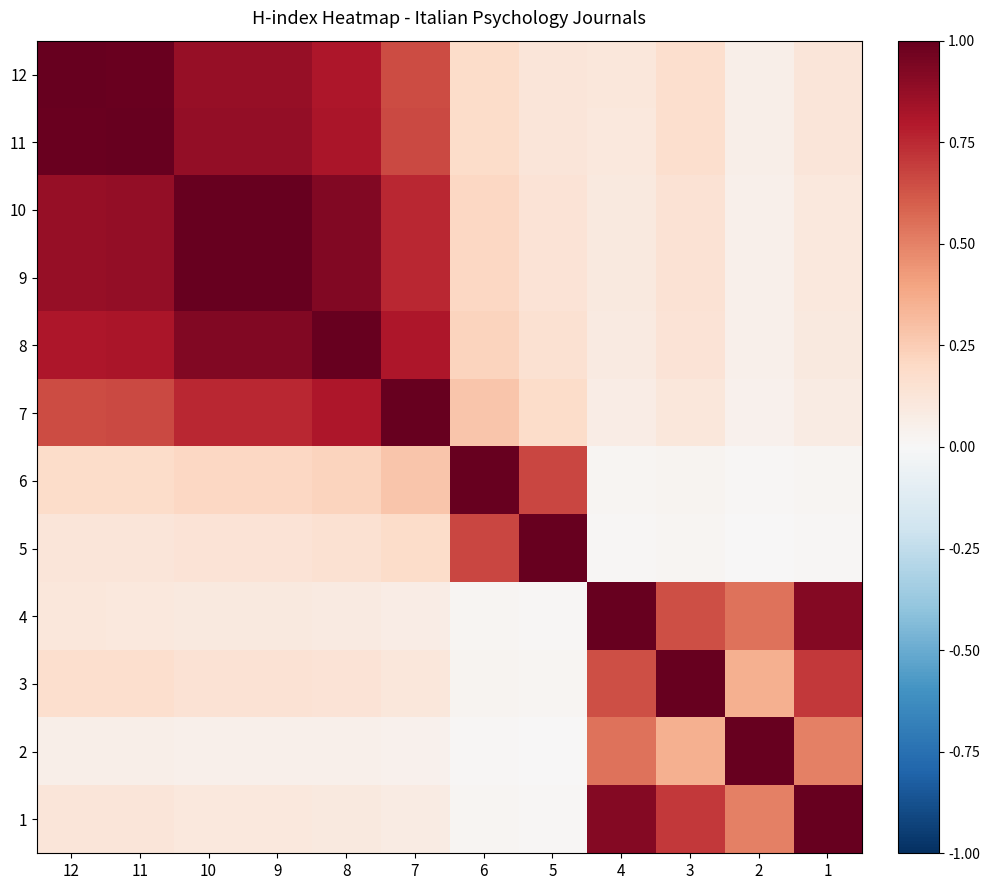

Reading left to right, transcribe all the data shown in this chart.

12: 12=1.0	11=1.0	10=0.9	9=0.9	8=0.8	7=0.7	6=0.2	5=0.1	4=0.1	3=0.2	2=0.1	1=0.1
11: 12=1.0	11=1.0	10=0.9	9=0.9	8=0.8	7=0.7	6=0.2	5=0.1	4=0.1	3=0.2	2=0.1	1=0.1
10: 12=0.9	11=0.9	10=1.0	9=1.0	8=0.9	7=0.8	6=0.2	5=0.1	4=0.1	3=0.1	2=0.1	1=0.1
9: 12=0.9	11=0.9	10=1.0	9=1.0	8=0.9	7=0.8	6=0.2	5=0.1	4=0.1	3=0.1	2=0.1	1=0.1
8: 12=0.8	11=0.8	10=0.9	9=0.9	8=1.0	7=0.8	6=0.2	5=0.2	4=0.1	3=0.1	2=0.0	1=0.1
7: 12=0.7	11=0.7	10=0.8	9=0.8	8=0.8	7=1.0	6=0.3	5=0.2	4=0.1	3=0.1	2=0.0	1=0.1
6: 12=0.2	11=0.2	10=0.2	9=0.2	8=0.2	7=0.3	6=1.0	5=0.7	4=0.0	3=0.0	2=0.0	1=0.0
5: 12=0.1	11=0.1	10=0.1	9=0.1	8=0.2	7=0.2	6=0.7	5=1.0	4=0.0	3=0.0	2=0.0	1=0.0
4: 12=0.1	11=0.1	10=0.1	9=0.1	8=0.1	7=0.1	6=0.0	5=0.0	4=1.0	3=0.6	2=0.5	1=0.9
3: 12=0.2	11=0.2	10=0.1	9=0.1	8=0.1	7=0.1	6=0.0	5=0.0	4=0.6	3=1.0	2=0.4	1=0.7
2: 12=0.1	11=0.1	10=0.1	9=0.1	8=0.0	7=0.0	6=0.0	5=0.0	4=0.5	3=0.4	2=1.0	1=0.5
1: 12=0.1	11=0.1	10=0.1	9=0.1	8=0.1	7=0.1	6=0.0	5=0.0	4=0.9	3=0.7	2=0.5	1=1.0